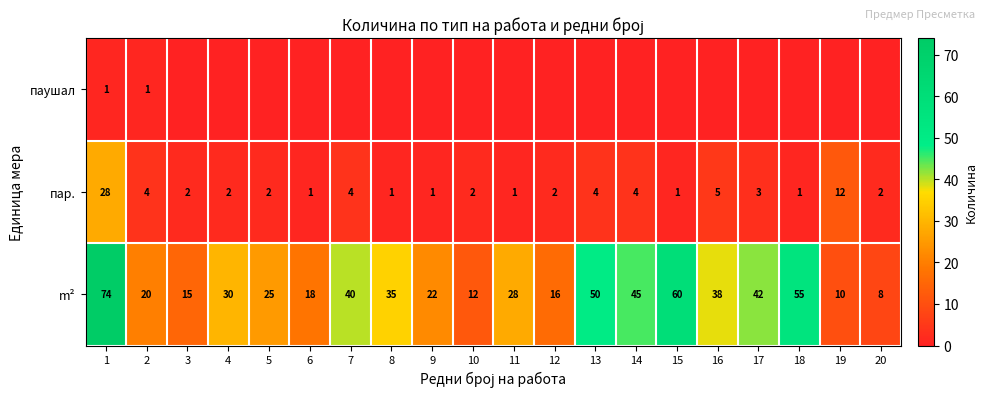

What is the difference between the maximum and minimum values in the m² series?

66